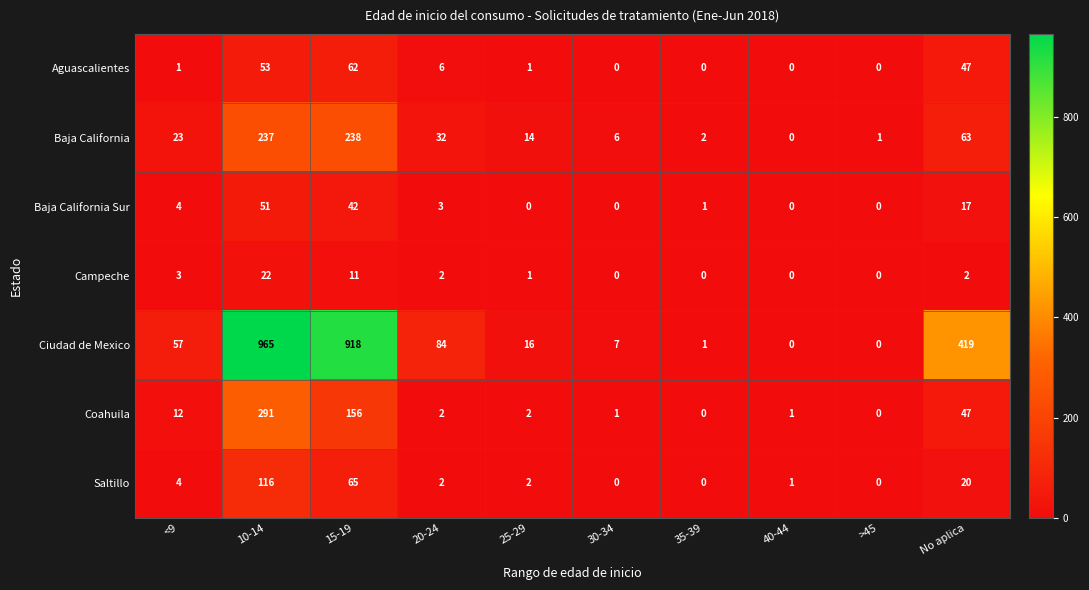

What is the difference between the maximum and minimum values in the Baja California series?

238